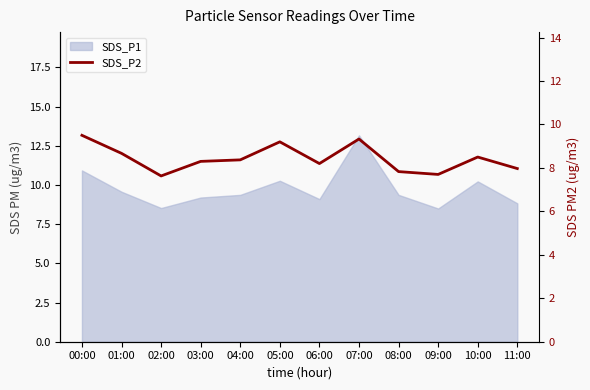

What is the ratio of the value at 09:00 to the value at 04:00?

0.9